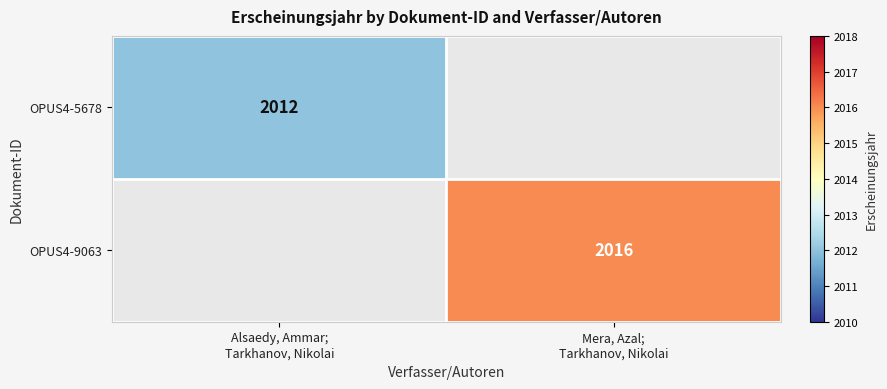

At how many categories does at least one series exceed 2014?

1